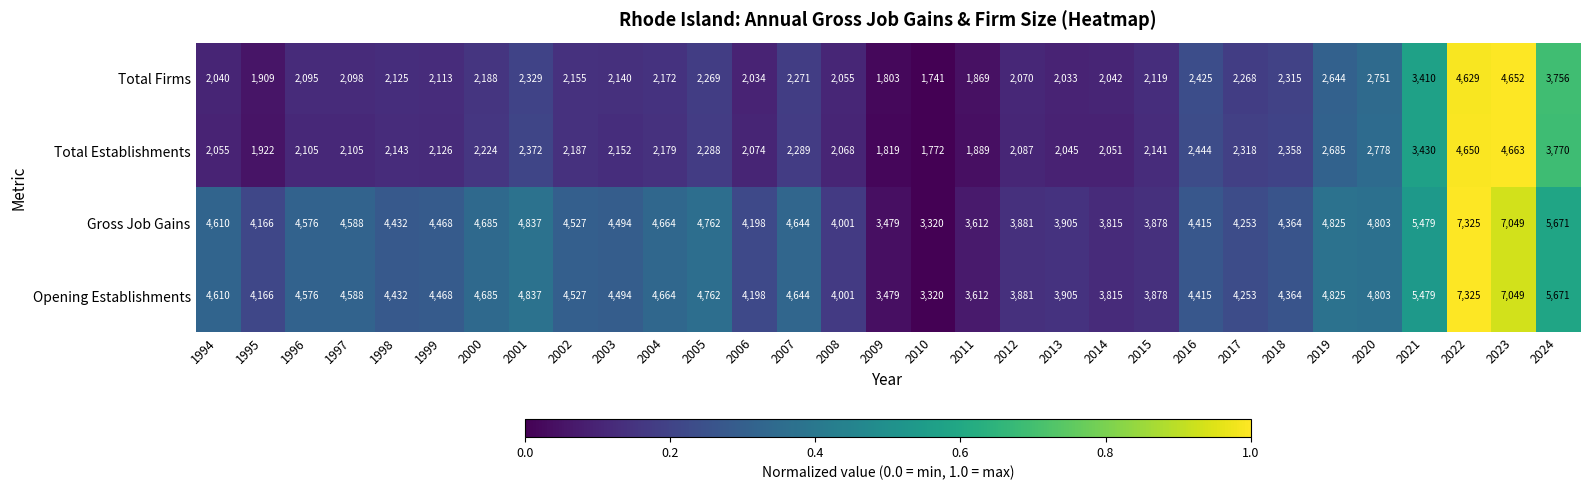

What is the spread (max minus min) of values at 2007?

2373